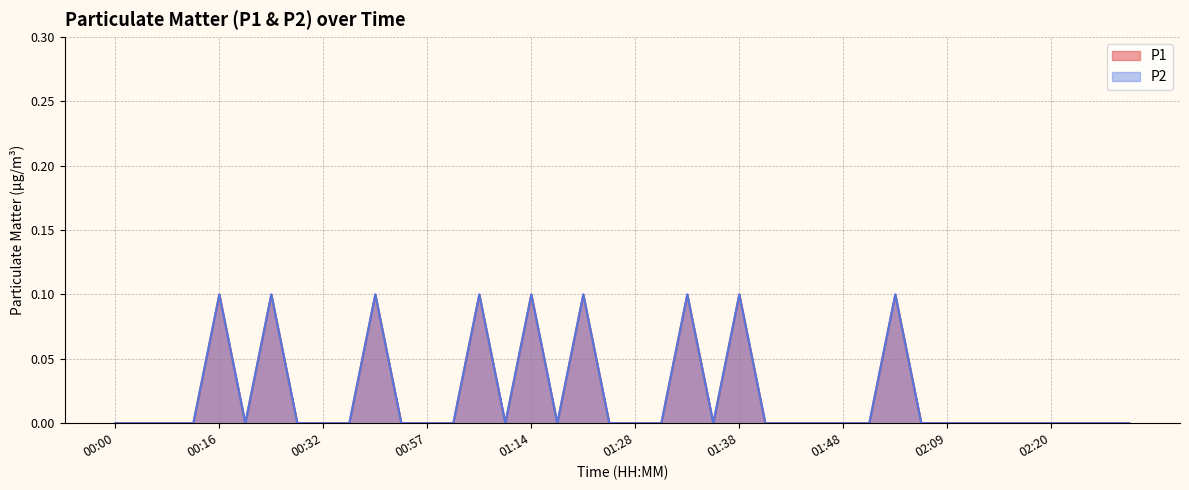

How many lines are shown in the chart?

2